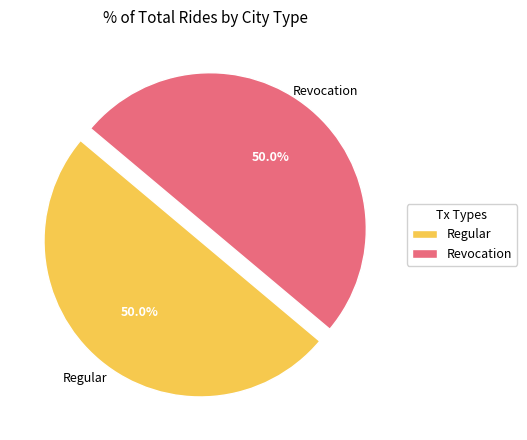

Approximately how many times larger is the value at Revocation compared to Regular?

1.0